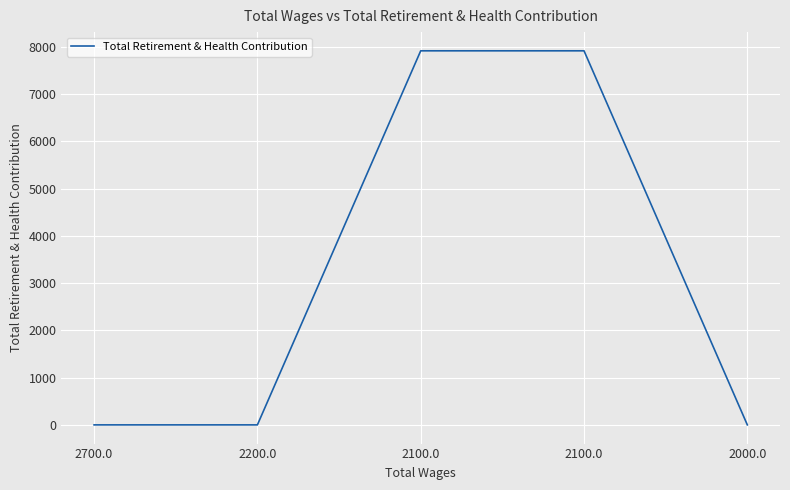

How many lines are shown in the chart?

1